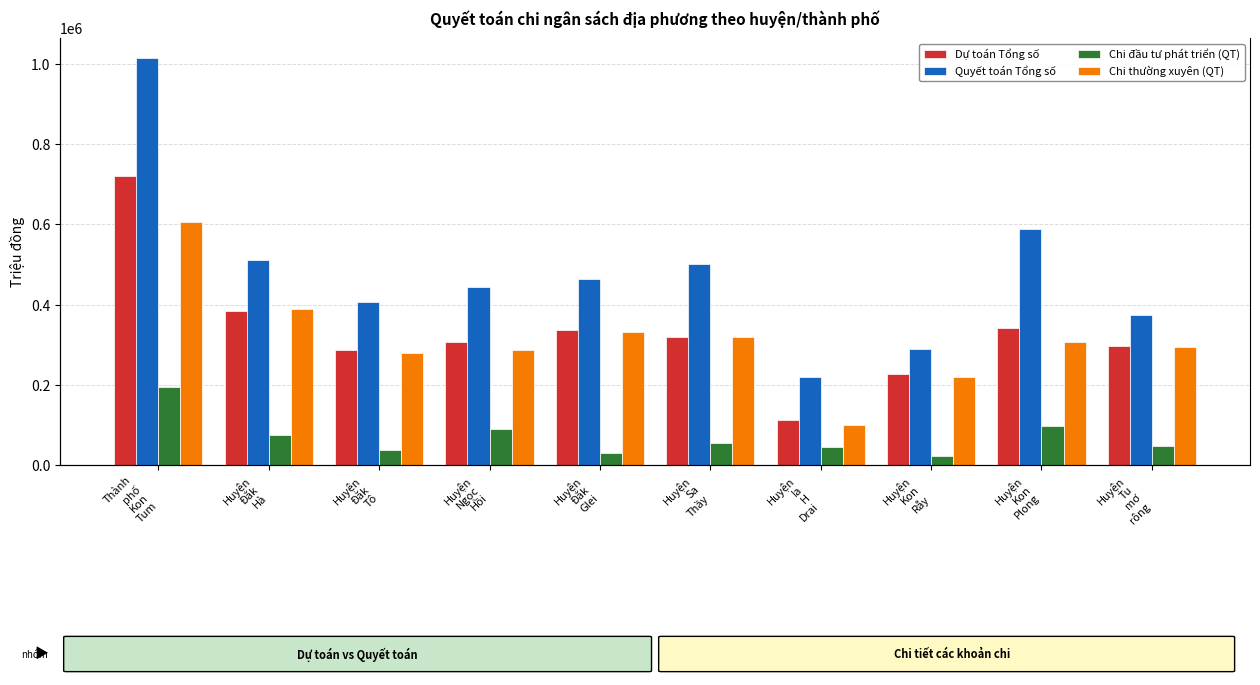

At how many categories does at least one series exceed 210582?

10